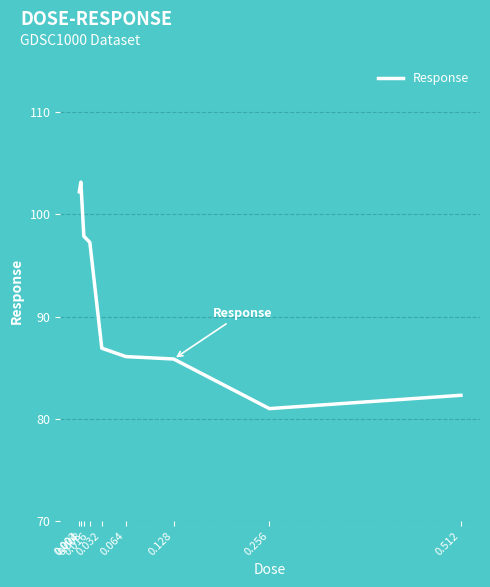

What is the smallest value displayed?

81.0